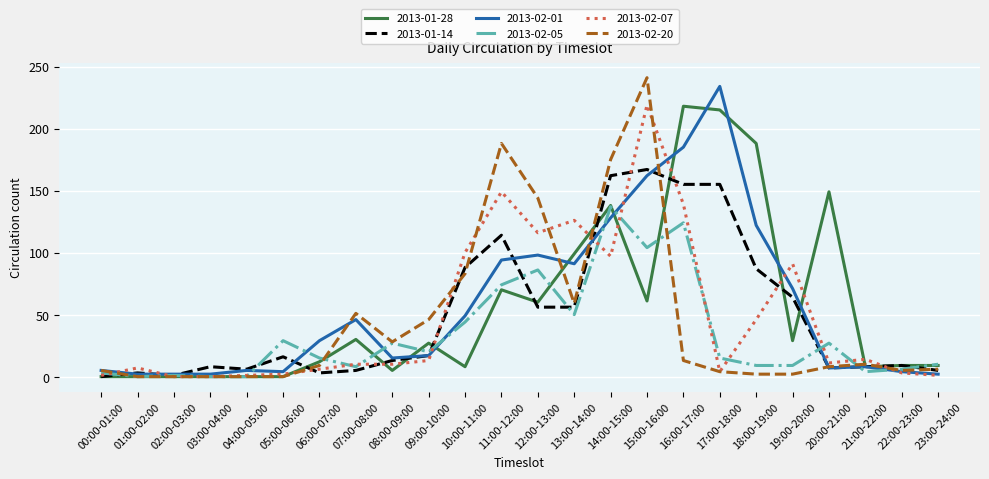

True or false: 2013-02-05 has more than 1 interior local peaks.

True